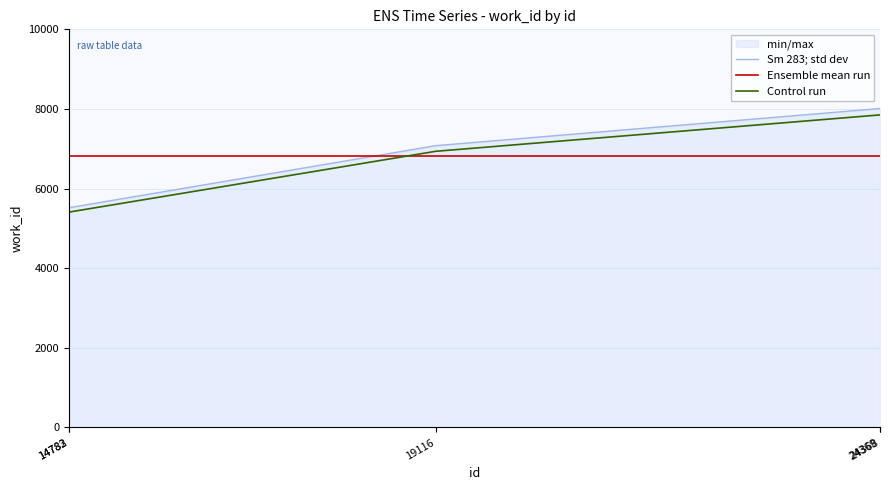

How many lines are shown in the chart?

3